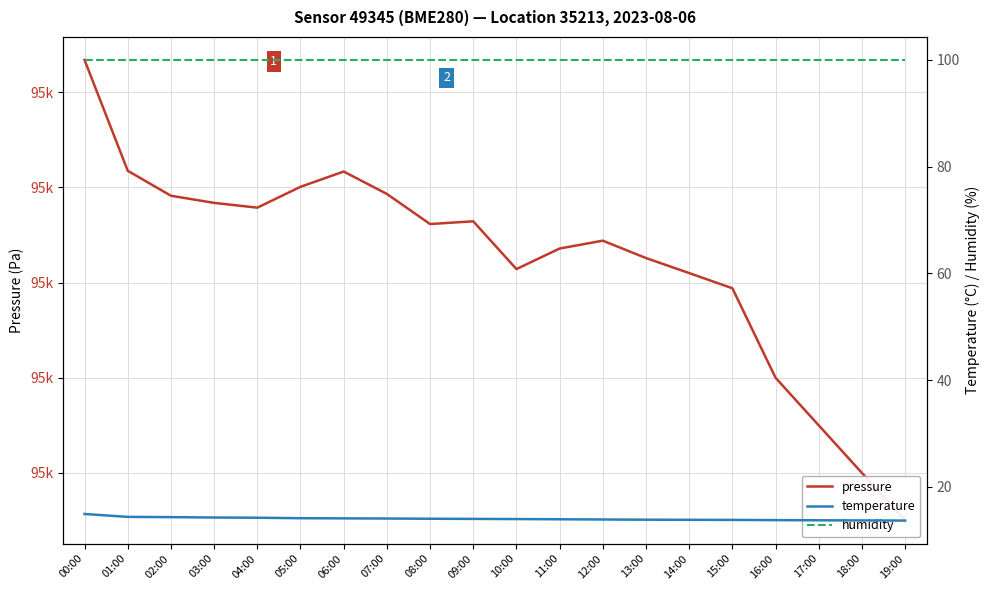

List the labels in order of humidity value, largest first.

00:00, 01:00, 02:00, 03:00, 04:00, 05:00, 06:00, 07:00, 08:00, 09:00, 10:00, 11:00, 12:00, 13:00, 14:00, 15:00, 16:00, 17:00, 18:00, 19:00